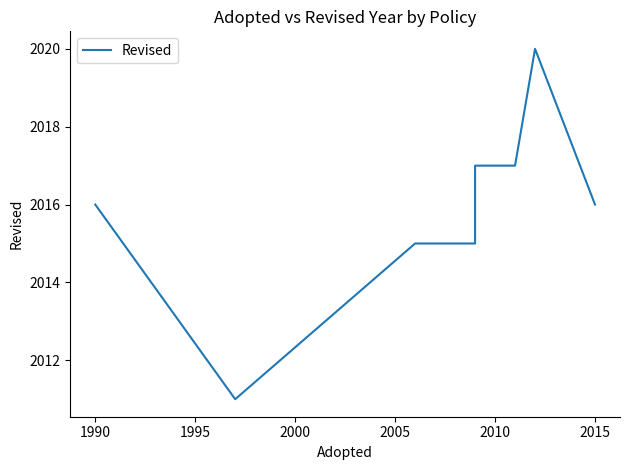

Reading left to right, what are all the values shown in this chart?

2016	2011	2015	2015	2017	2017	2020	2016